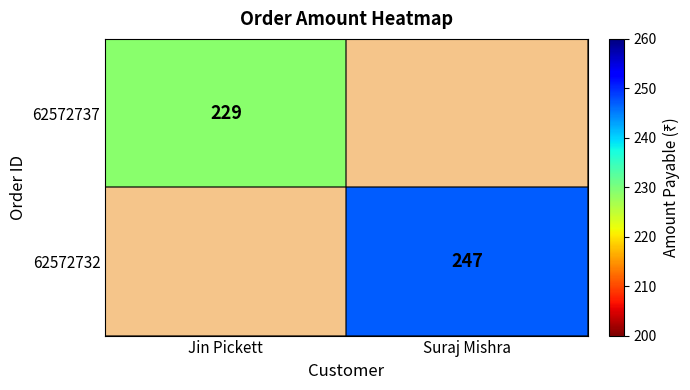

The 62572732 series shows 413 at Suraj Mishra. True or false?

False